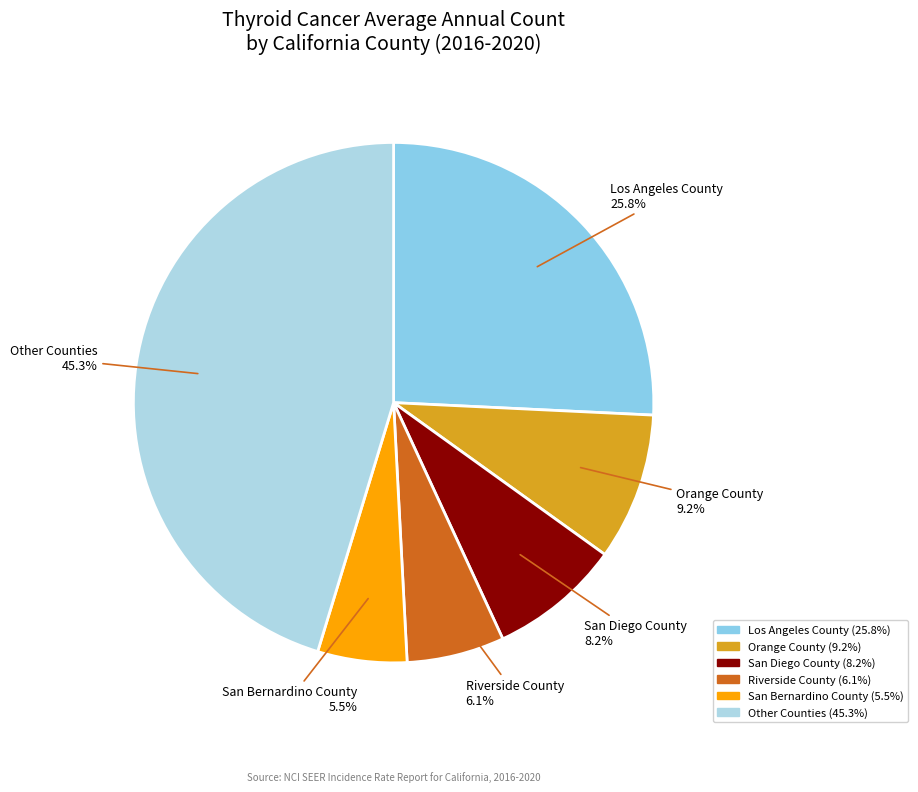

Which has a higher value, Riverside County or Los Angeles County?

Los Angeles County